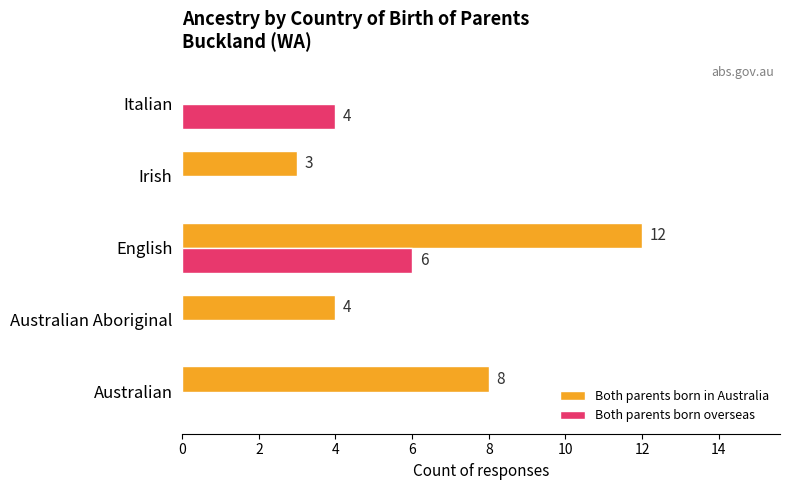

At which label does Both parents born in Australia reach its peak?

English